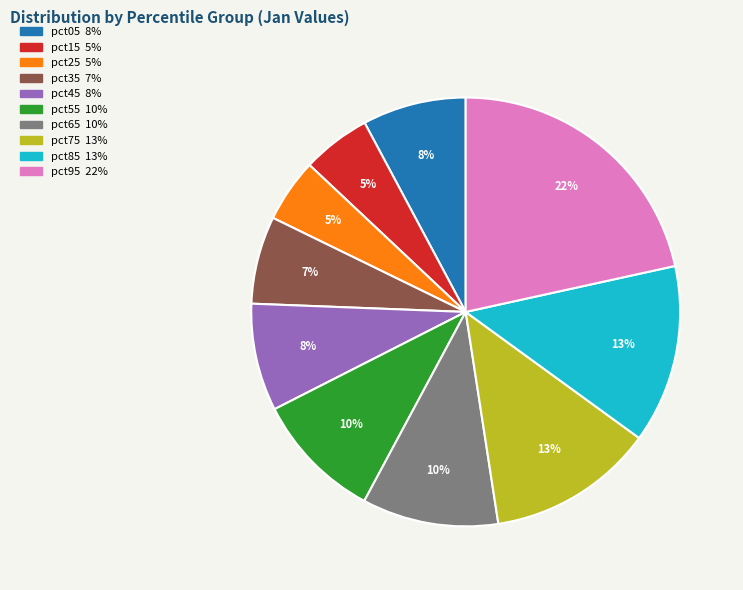

To the nearest percent, what is the difference between the pct35 and pct55 slice percentages?

3%